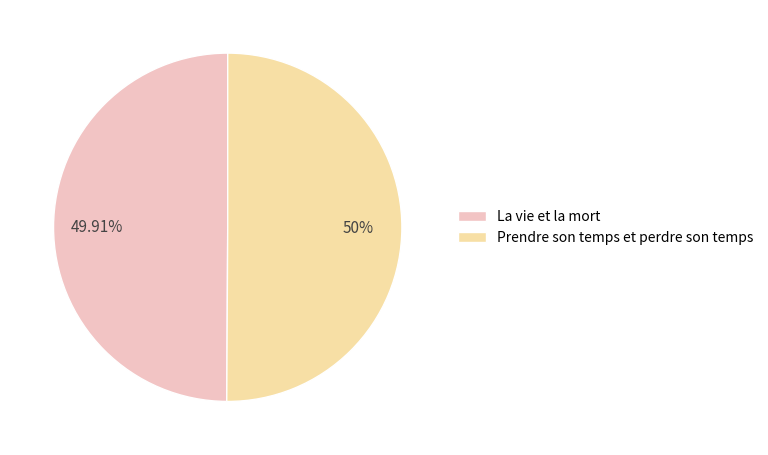

Combined, do La vie et la mort and Prendre son temps et perdre son temps account for over 50%?

Yes